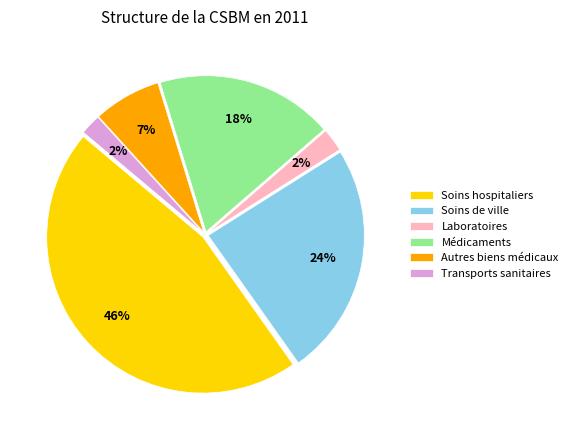

To the nearest percent, what is the average slice percentage?

17%